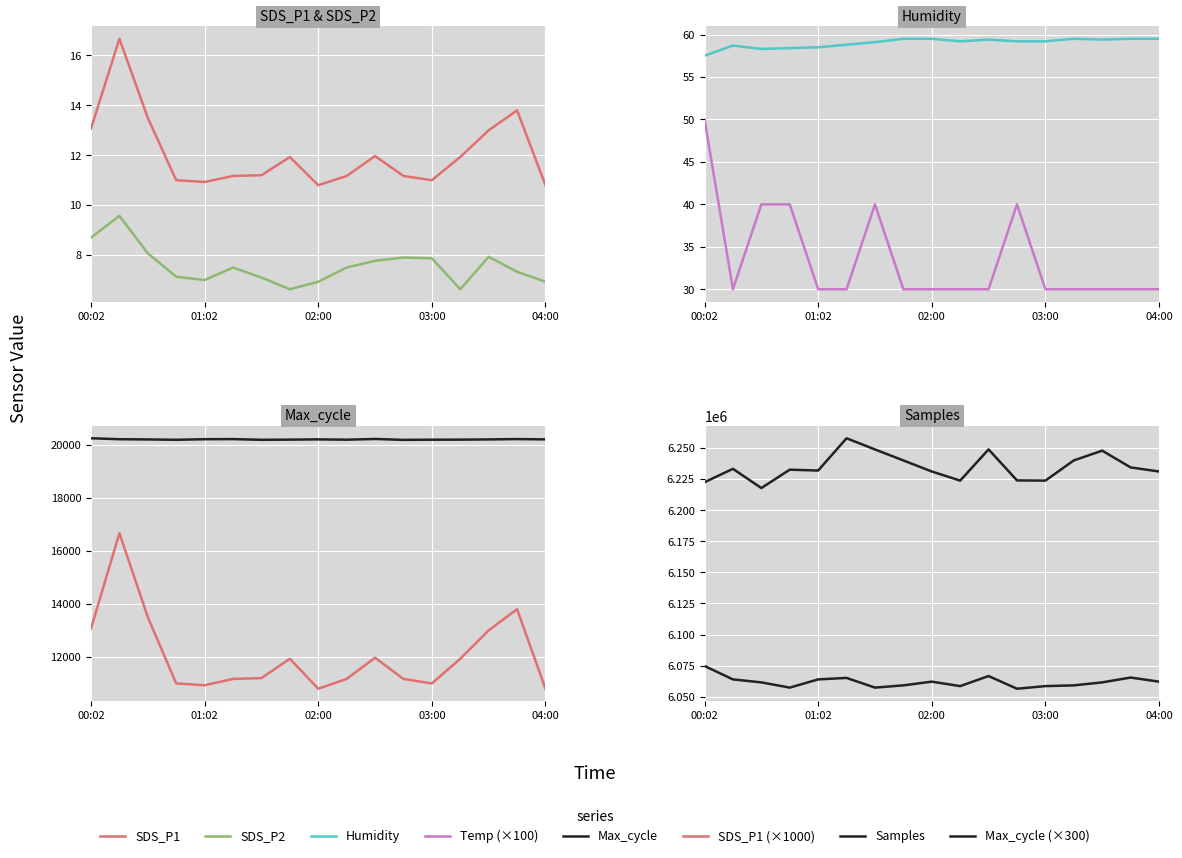

At which category is the sum across all series the highest?

01:17